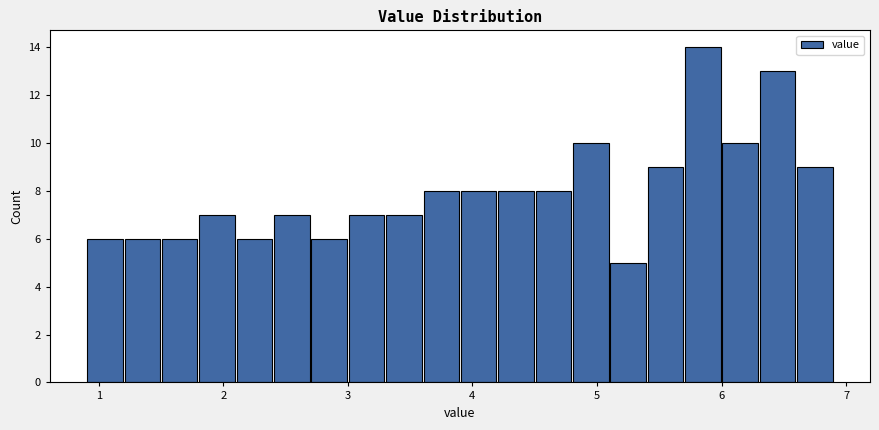

Read against the x-axis, roughly where is the centre of the tallest bar?

5.9